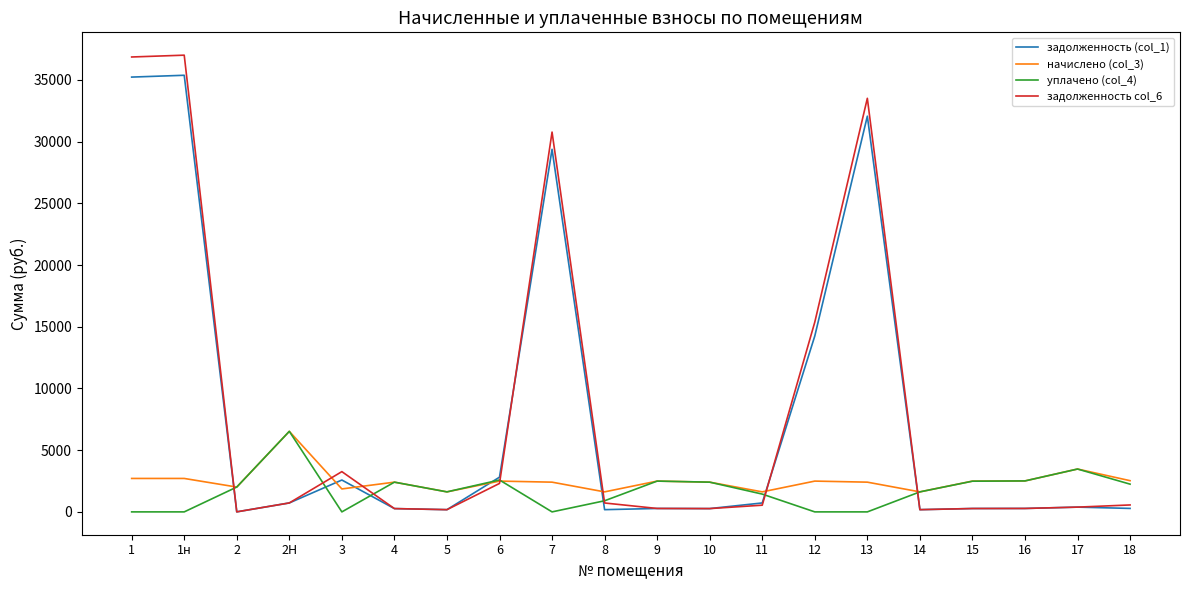

Reading right to left, extract all data points from this chart.

задолженность (col_1): 18=280.9	17=385.8	16=278.8	15=274.4	14=180.2	13=32063.0	12=14251.4	11=724.0	10=267.6	9=277.2	8=180.2	7=29377.8	6=2811.9	5=180.2	4=267.6	3=2581.8	2Н=725.0	2=2.9	1н=35377.7	1=35230.4
начислено (col_3): 18=2528.1	17=3472.6	16=2509.0	15=2494.7	14=1621.8	13=2408.8	12=2494.7	11=1621.8	10=2408.8	9=2494.7	8=1621.8	7=2408.8	6=2494.7	5=1621.8	4=2408.8	3=1860.3	2Н=6525.4	2=2011.3	1н=2709.4	1=2709.4
уплачено (col_4): 18=2247.2	17=3472.6	16=2509.0	15=2487.0	14=1621.8	13=0.0	12=0.0	11=1441.6	10=2408.8	9=2494.7	8=901.0	7=0.0	6=2585.0	5=1621.8	4=2408.8	3=0.0	2Н=6525.4	2=2011.3	1н=0.0	1=0.0
задолженность col_6: 18=561.8	17=385.8	16=277.8	15=271.9	14=180.2	13=33511.2	12=15377.0	11=542.9	10=267.6	9=277.2	8=720.8	7=30774.3	6=2305.9	5=180.2	4=267.6	3=3262.0	2Н=725.0	2=2.9	1н=37006.6	1=36859.3